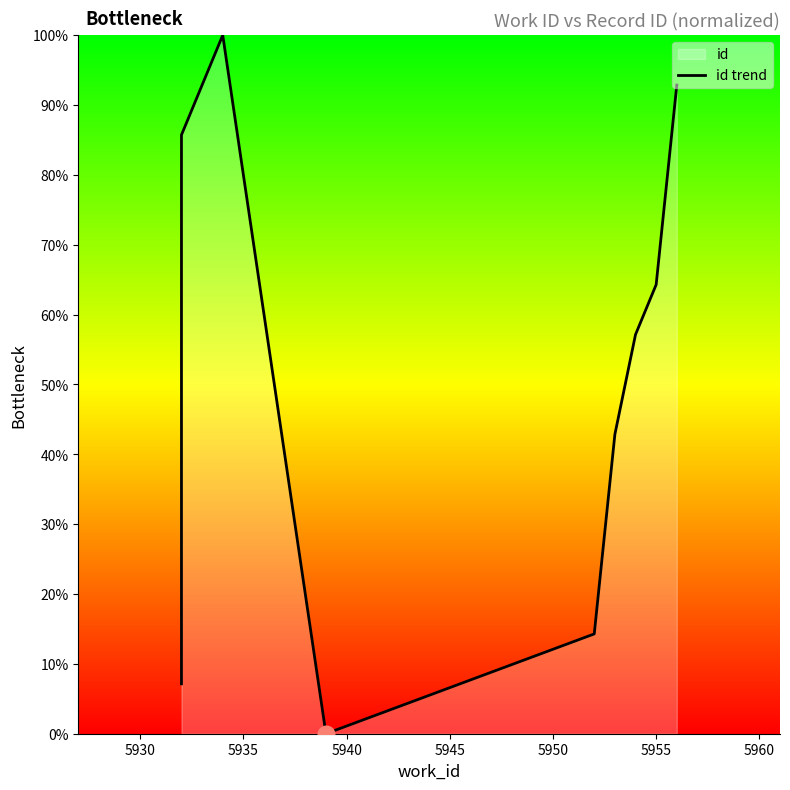

How many values are above zero?

9